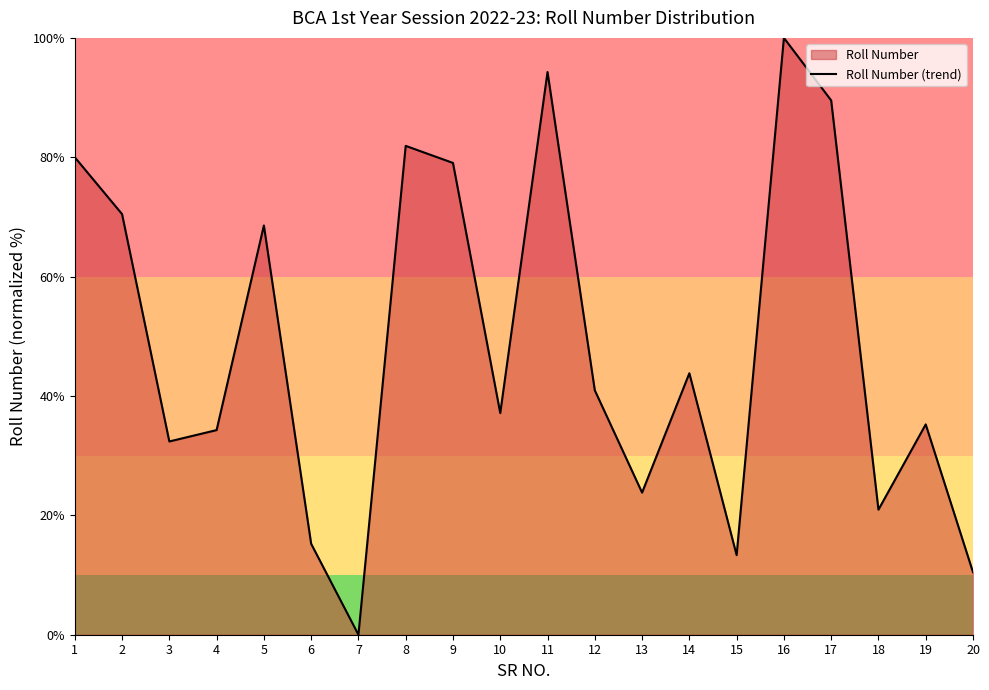

What is the difference between the maximum and minimum values?

100.0